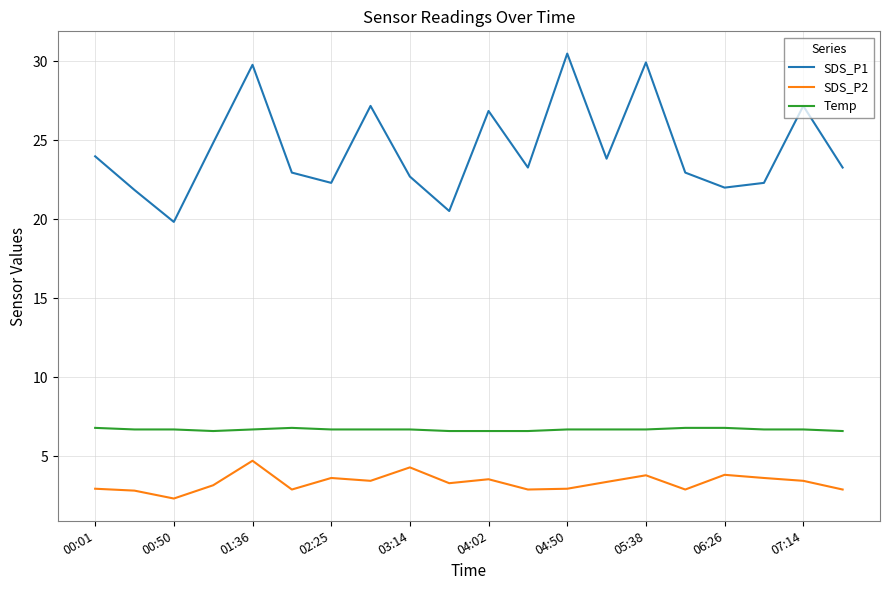

Rank the series by their average value, from lowest to highest.

SDS_P2, Temp, SDS_P1